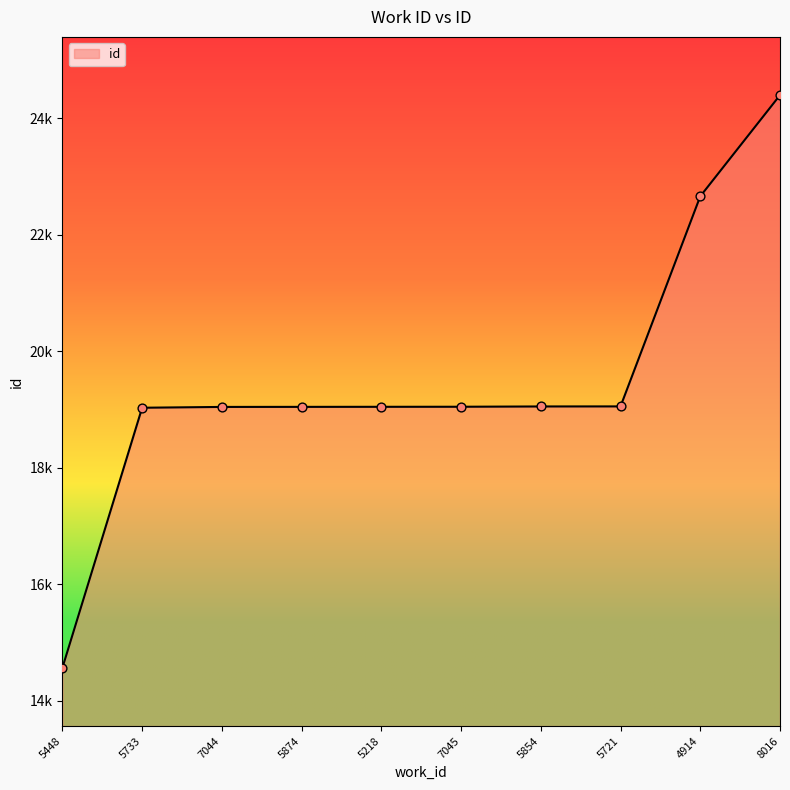

What is the change in value from 7045 to 5721?

+6